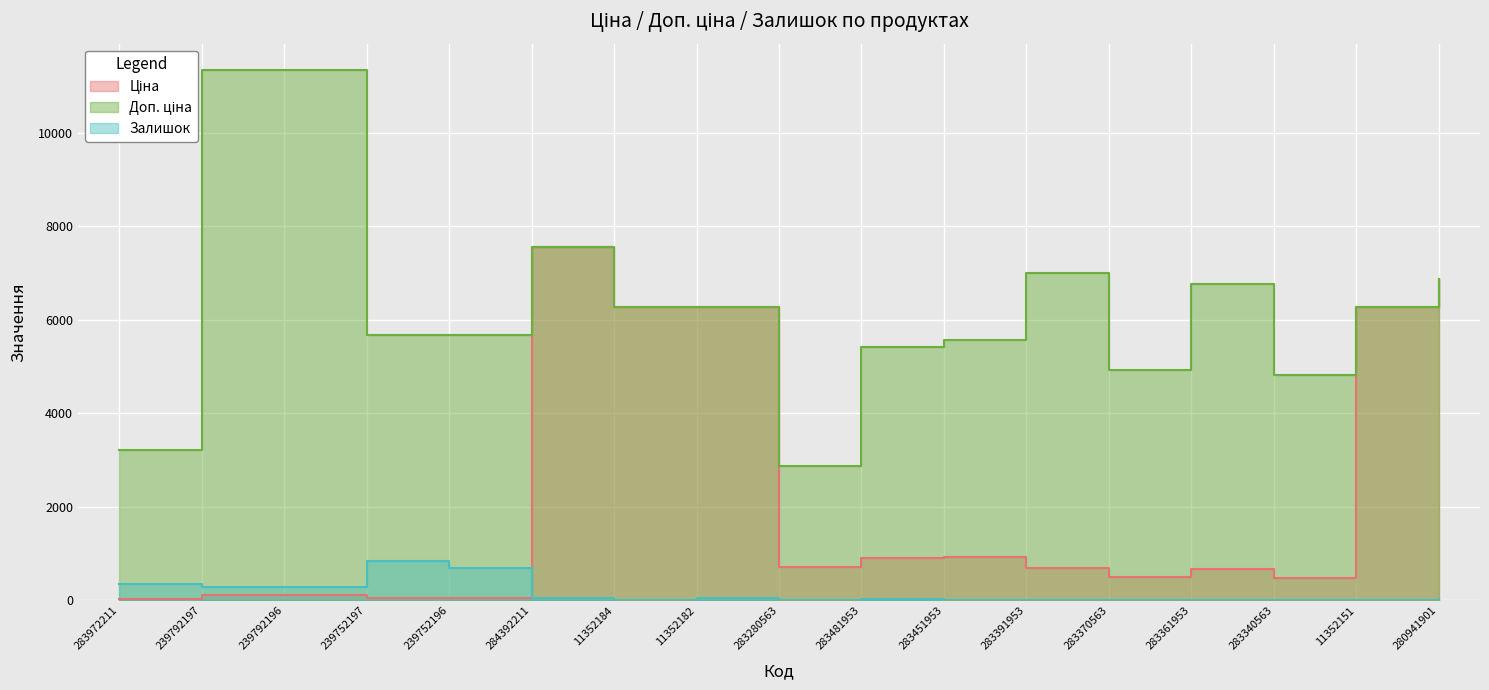

In Ціна, how many points are higher than both neighbors (excluding endpoints)?

3